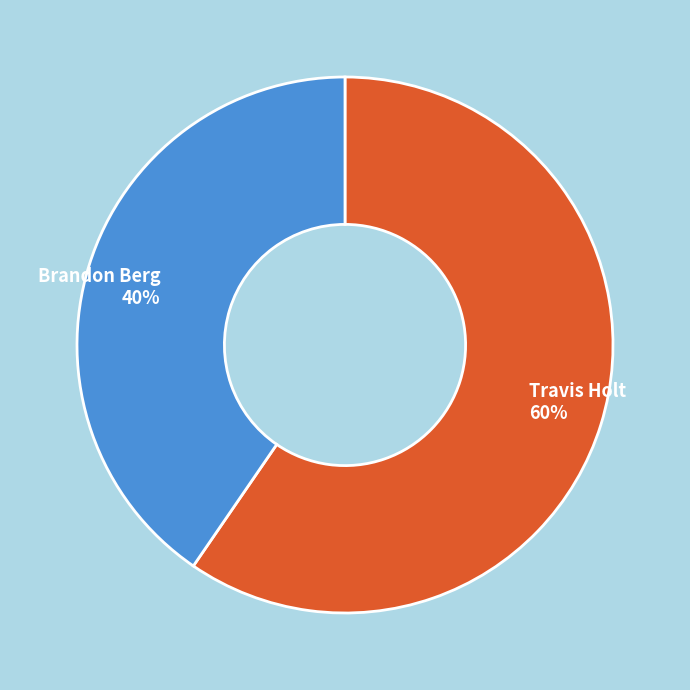

What percentage is the Brandon Berg slice, to the nearest percent?

40%